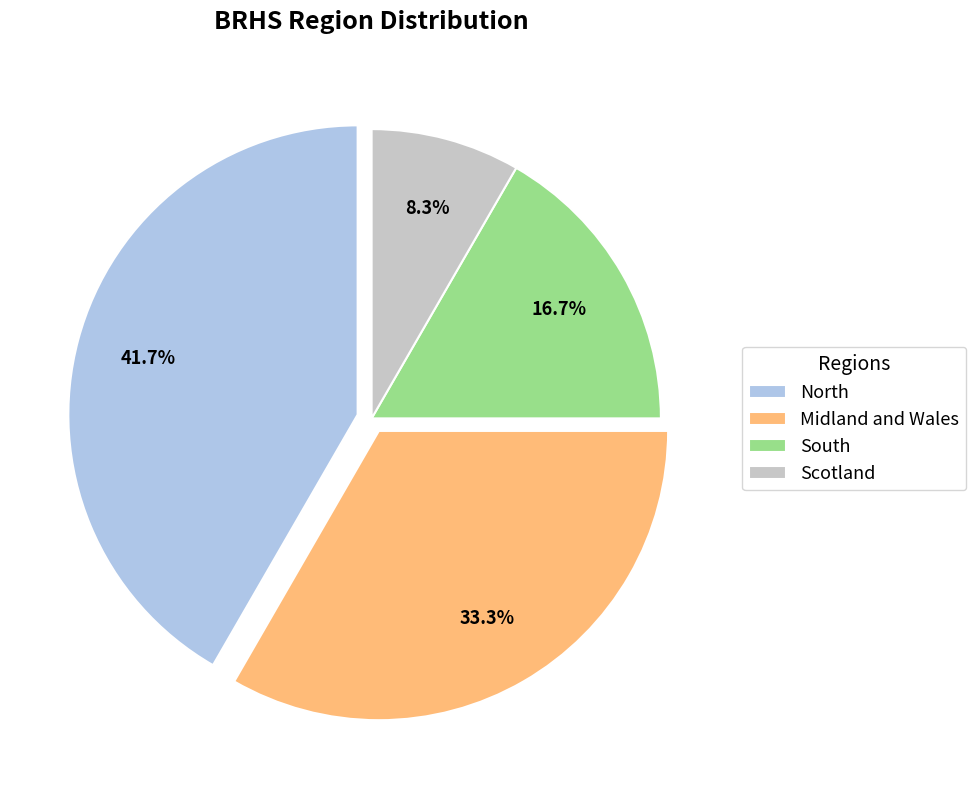

True or false: Midland and Wales accounts for 47% of the total.

False